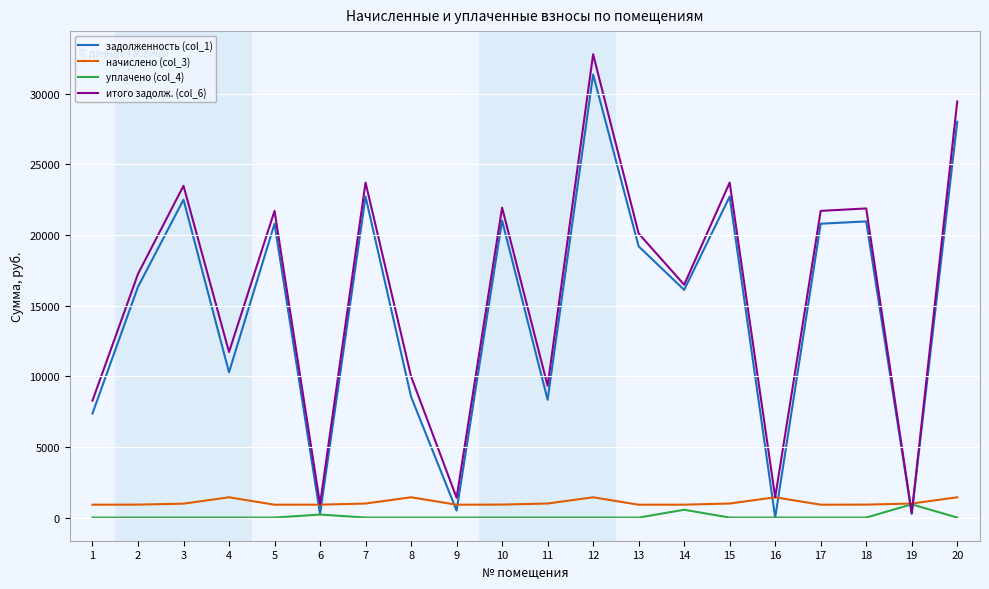

Where is the first local minimum for задолженность (col_1)?

4